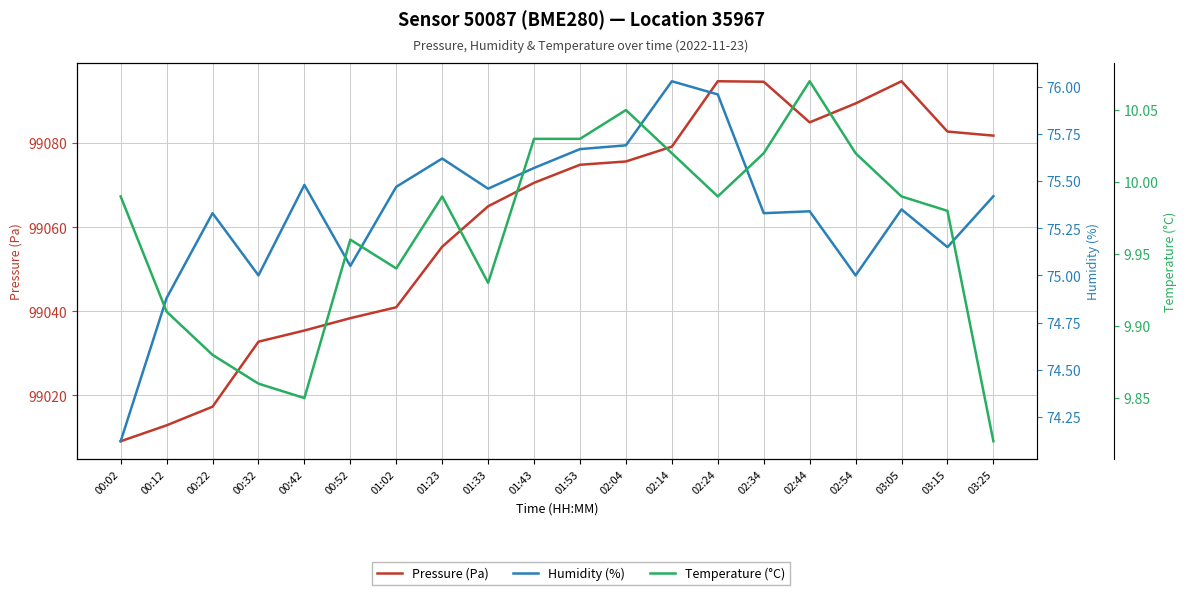

At which label does Temperature (°C) reach its peak?

02:44